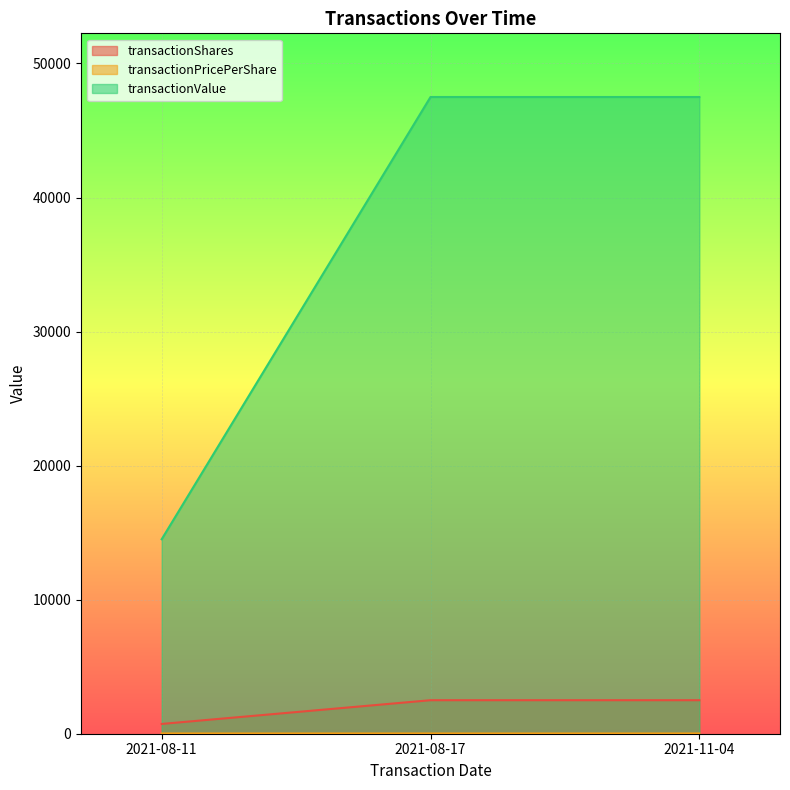

What is the difference between the second highest and minimum values in the transactionValue series?

32992.0